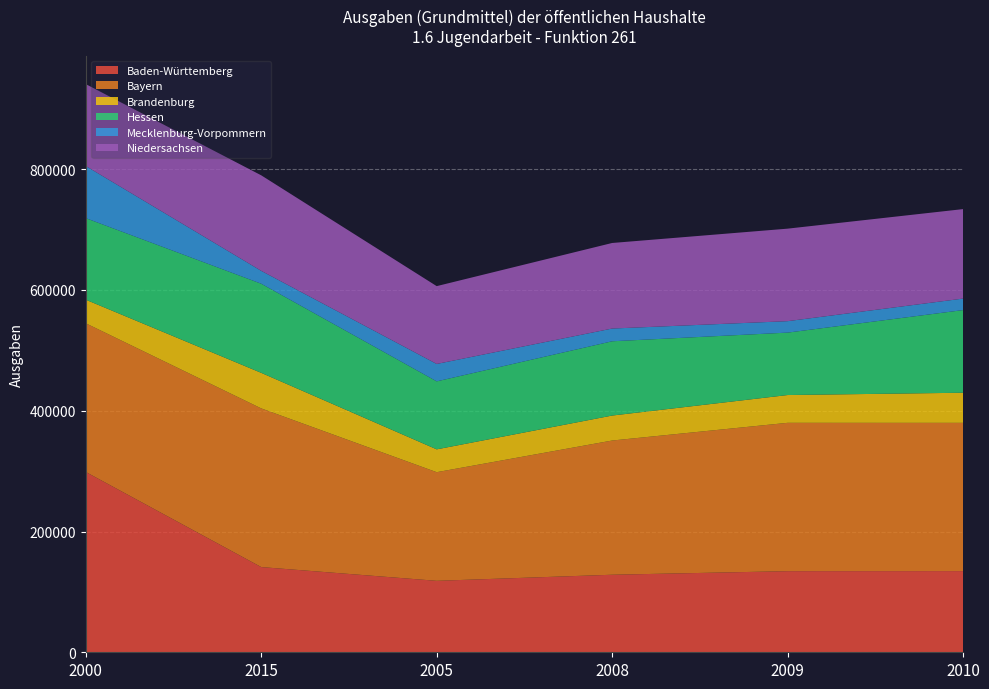

Reading right to left, list all the values displayed in this chart.

Baden-Württemberg: 134453.0	134327.0	128413.0	118345.0	141105.1	298601.0
Bayern: 245516.0	245670.0	222270.0	179905.0	262775.9	246266.0
Brandenburg: 49873.0	46033.0	41371.0	37831.0	58888.3	39075.0
Hessen: 136869.0	103376.0	123005.0	112587.0	147601.3	135048.0
Mecklenburg-Vorpommern: 19045.0	18960.0	21090.0	28839.0	21323.3	86342.0
Niedersachsen: 148200.0	153210.0	141702.0	128891.0	158204.5	135617.0